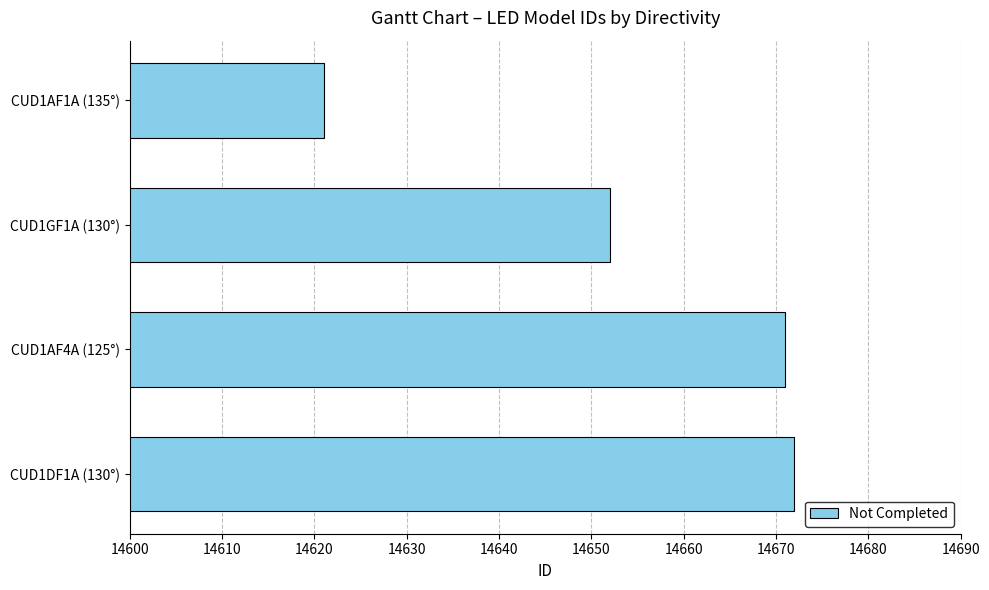

List the labels in order of value, smallest first.

CUD1AF1A (135°), CUD1GF1A (130°), CUD1AF4A (125°), CUD1DF1A (130°)